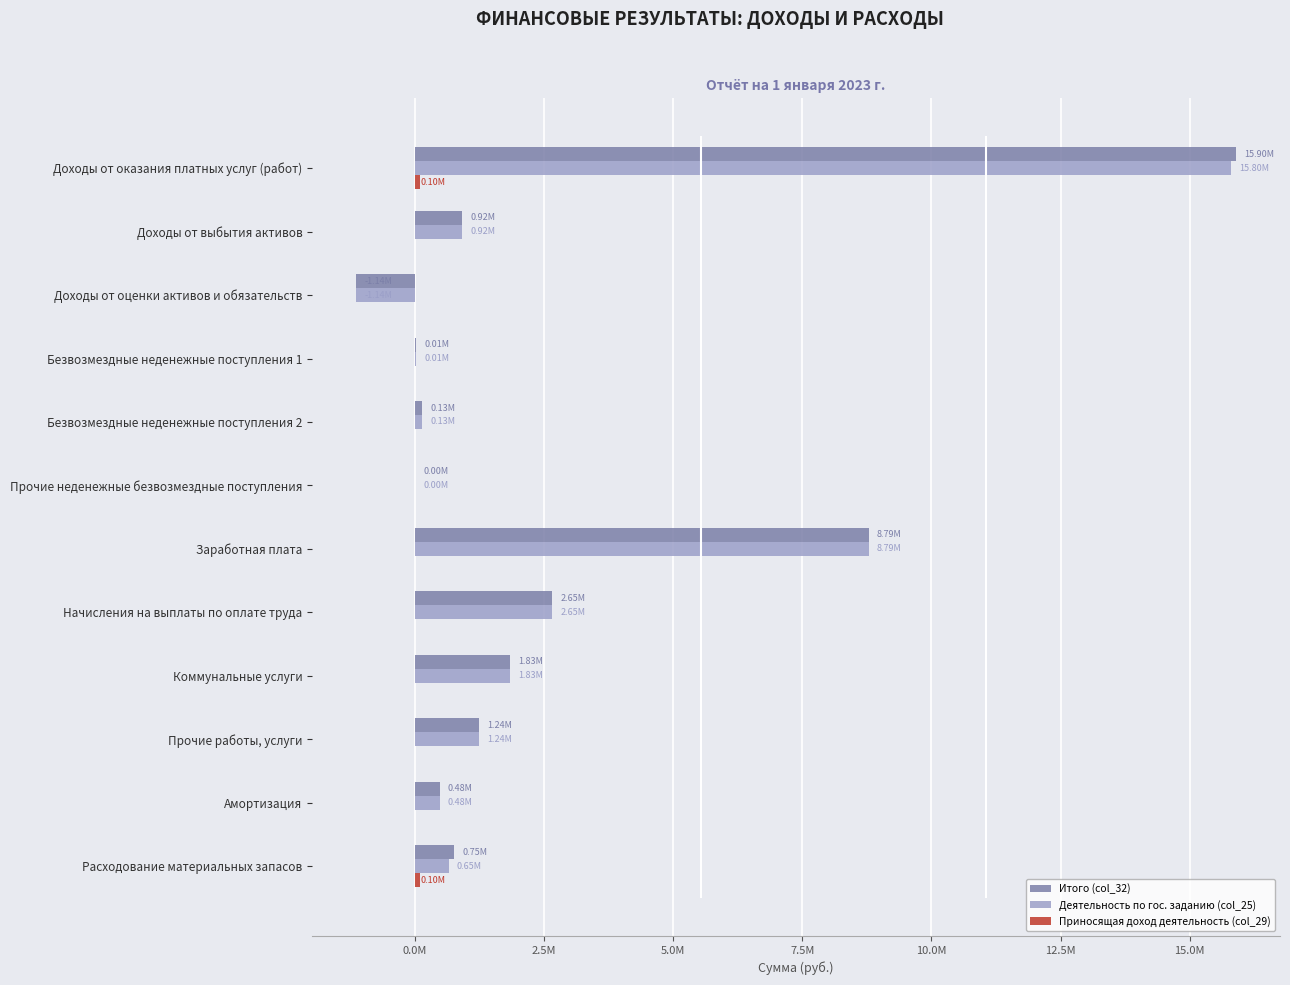

The Итого (col_32) series shows 124790.1 at Амортизация. True or false?

False